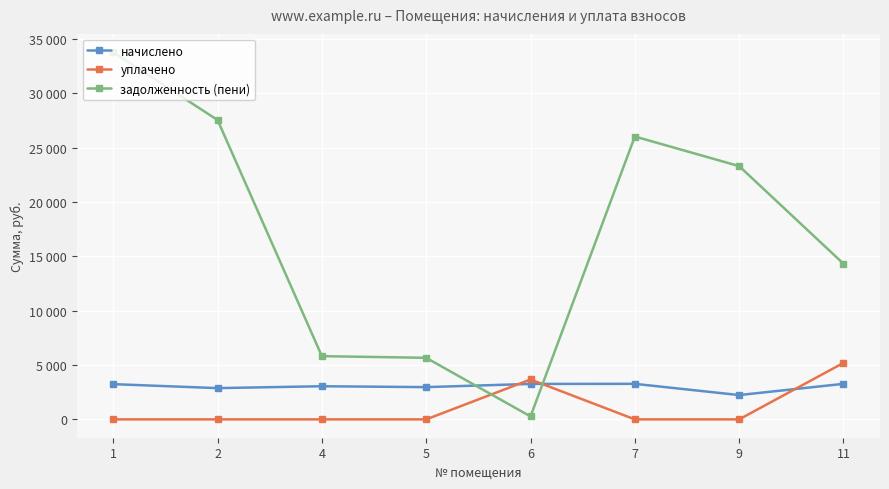

Which category has the lowest value across all series?

1